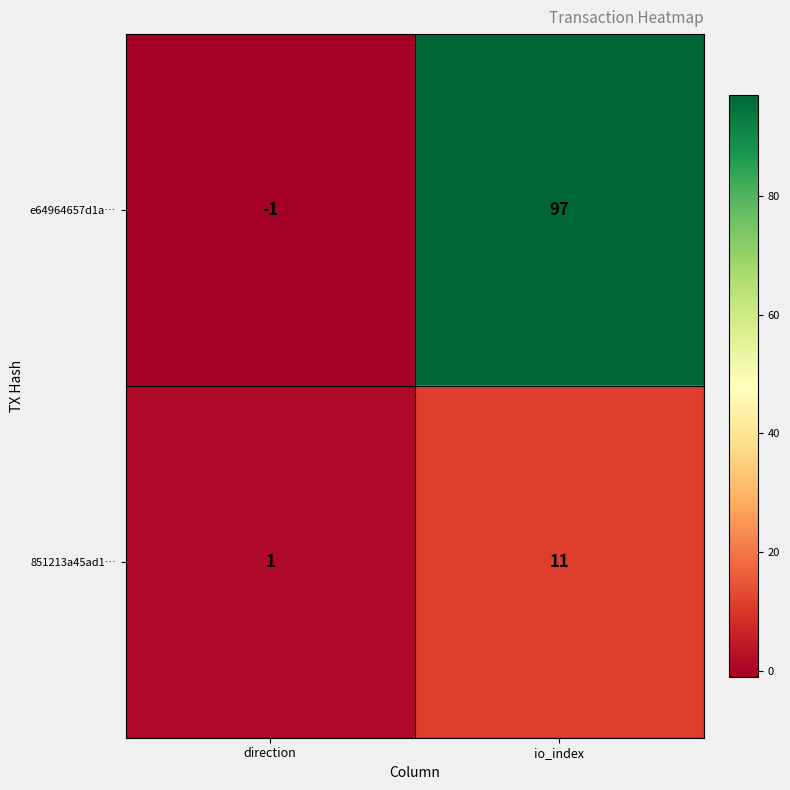

Which series has the widest spread of values?

e64964657d1a…